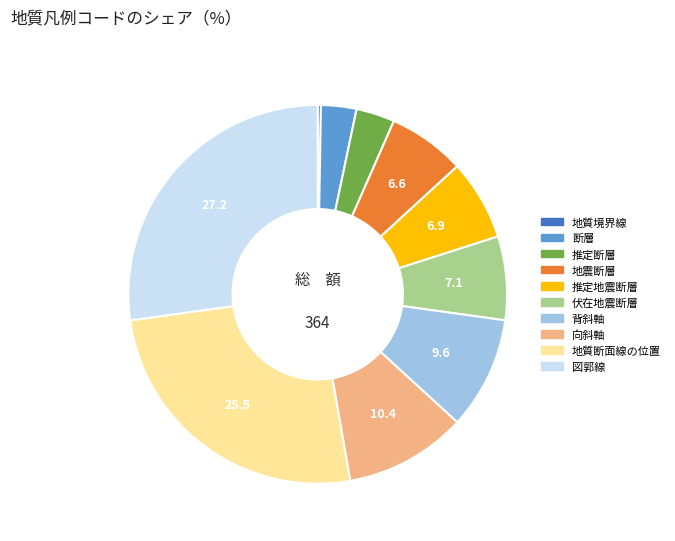

Which has a higher value, 向斜軸 or 断層?

向斜軸